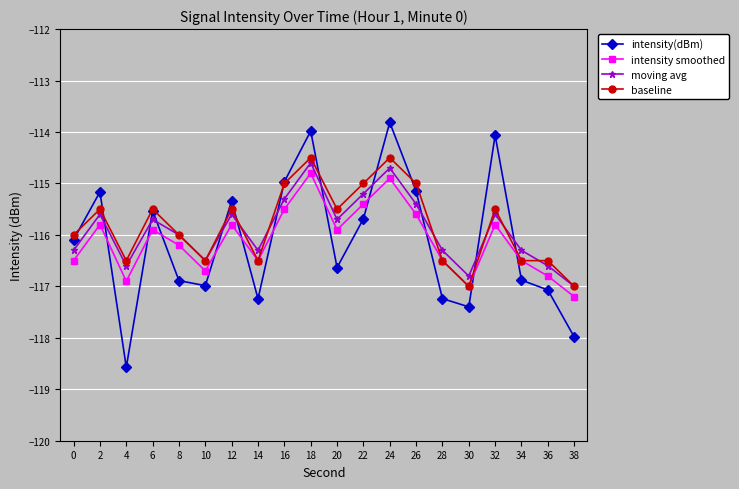

What is the spread (max minus min) of values at 20?

1.1